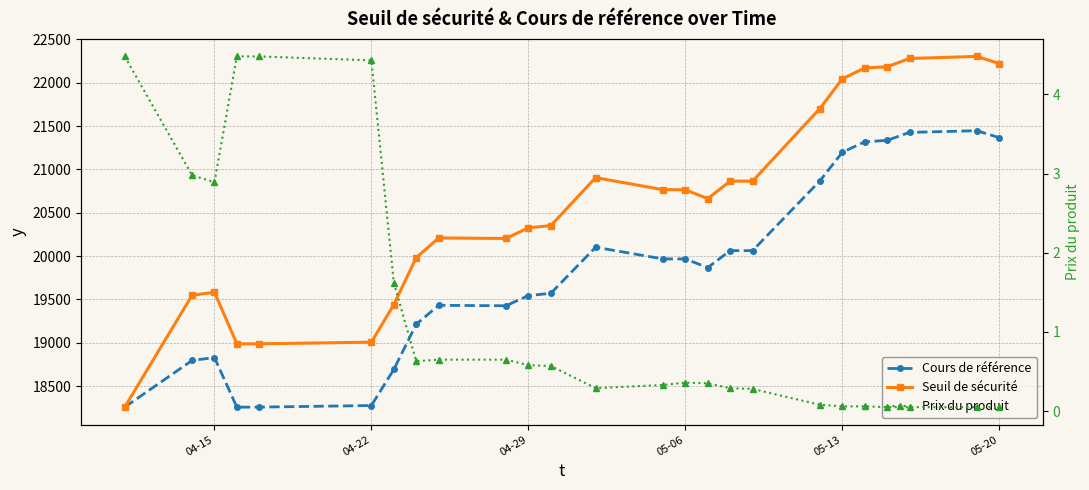

What is the maximum value shown in the chart?

22304.4